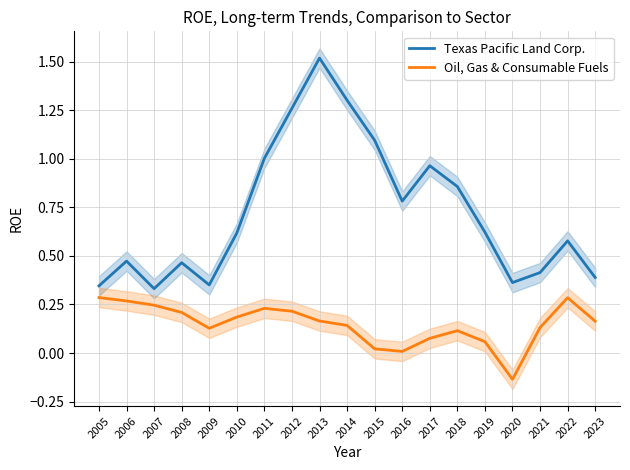

How many values in Oil, Gas & Consumable Fuels are below zero?

1